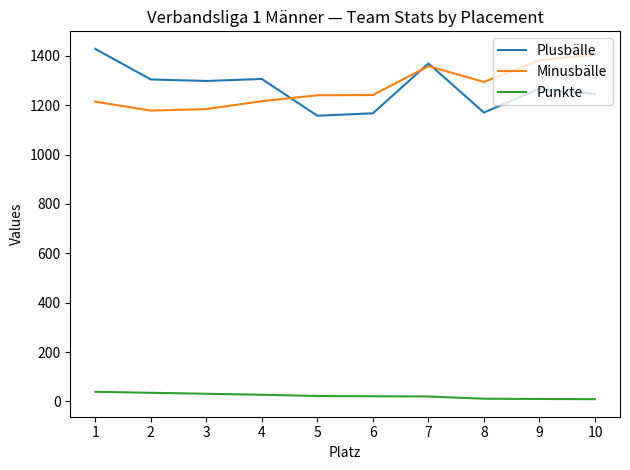

True or false: Punkte and Plusbälle intersect in this chart.

False